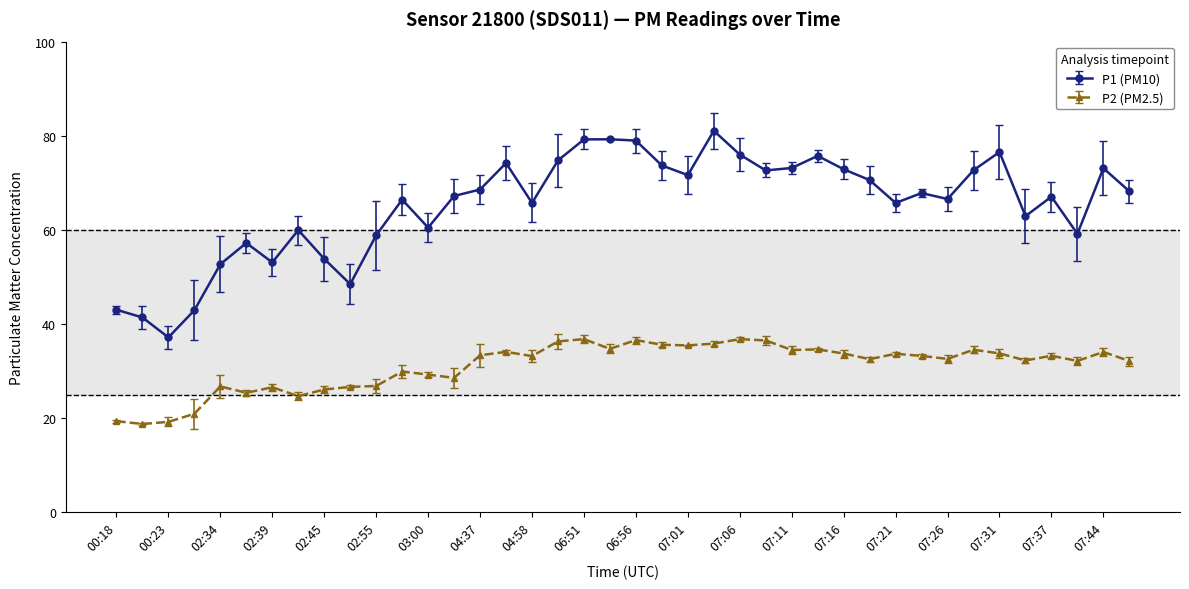

Which series has the largest range (max minus min)?

P1 (PM10)